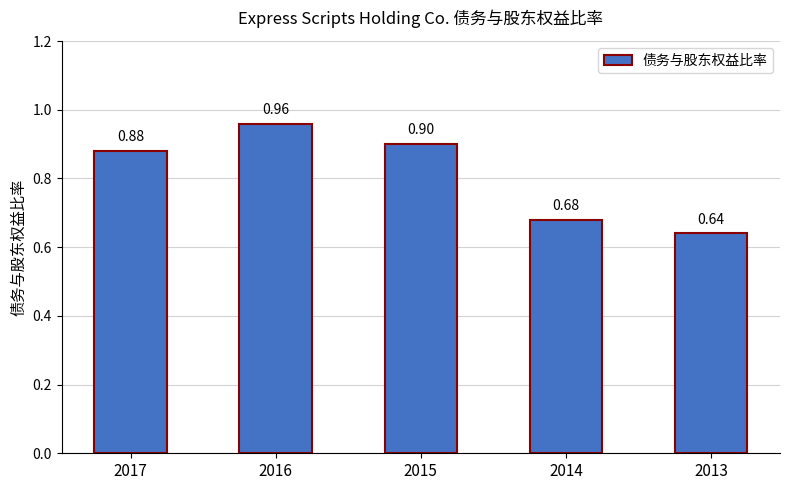

Count the values in the range 0 to 1.

5